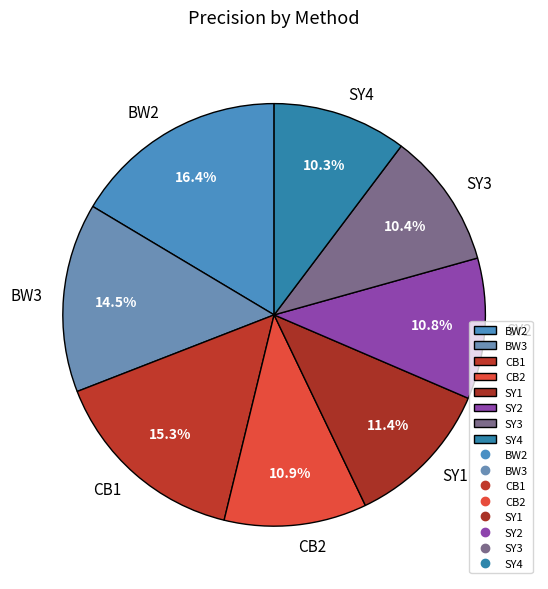

How many slices are in this pie chart?

8